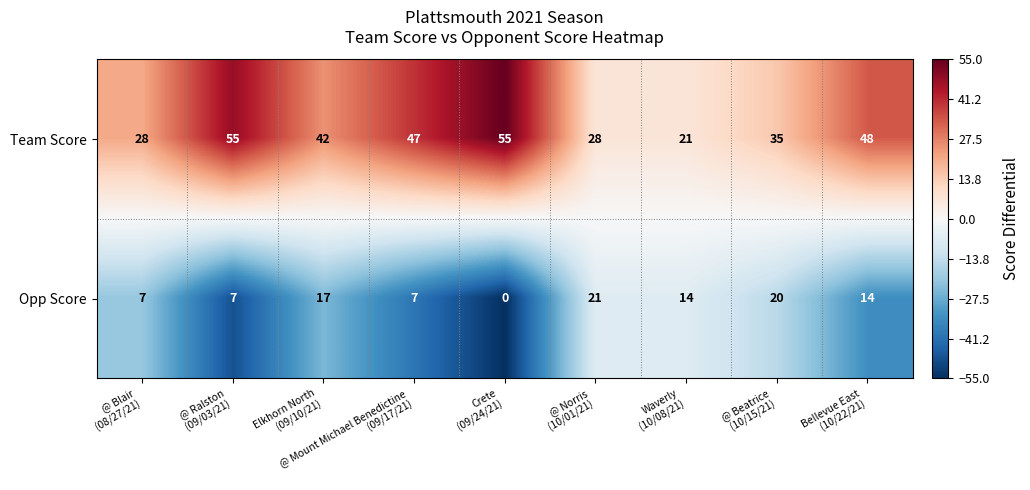

What is the difference between the maximum and minimum values in the Opp Score series?

21